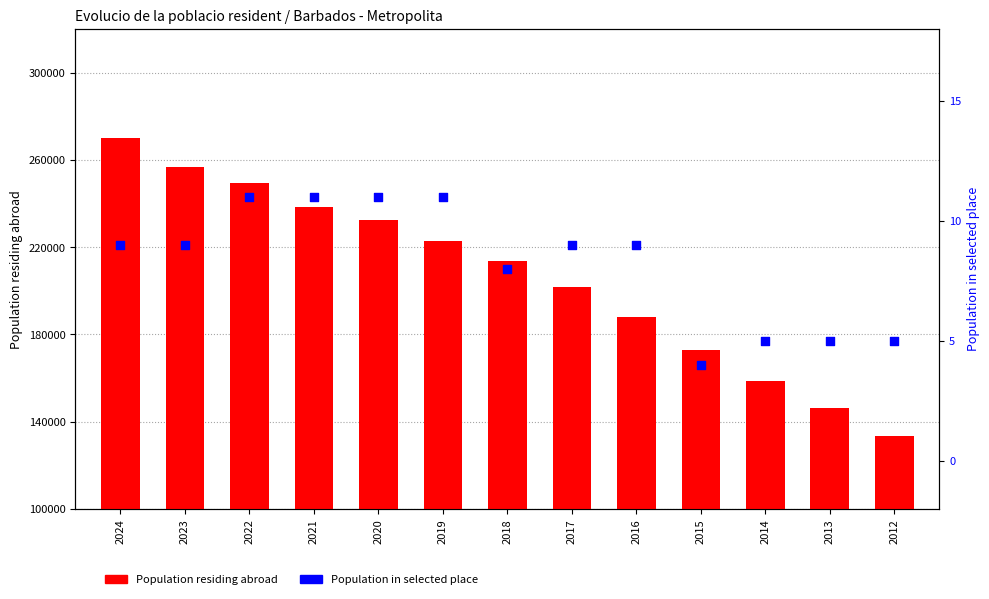

At how many categories does at least one series exceed 168884?

10